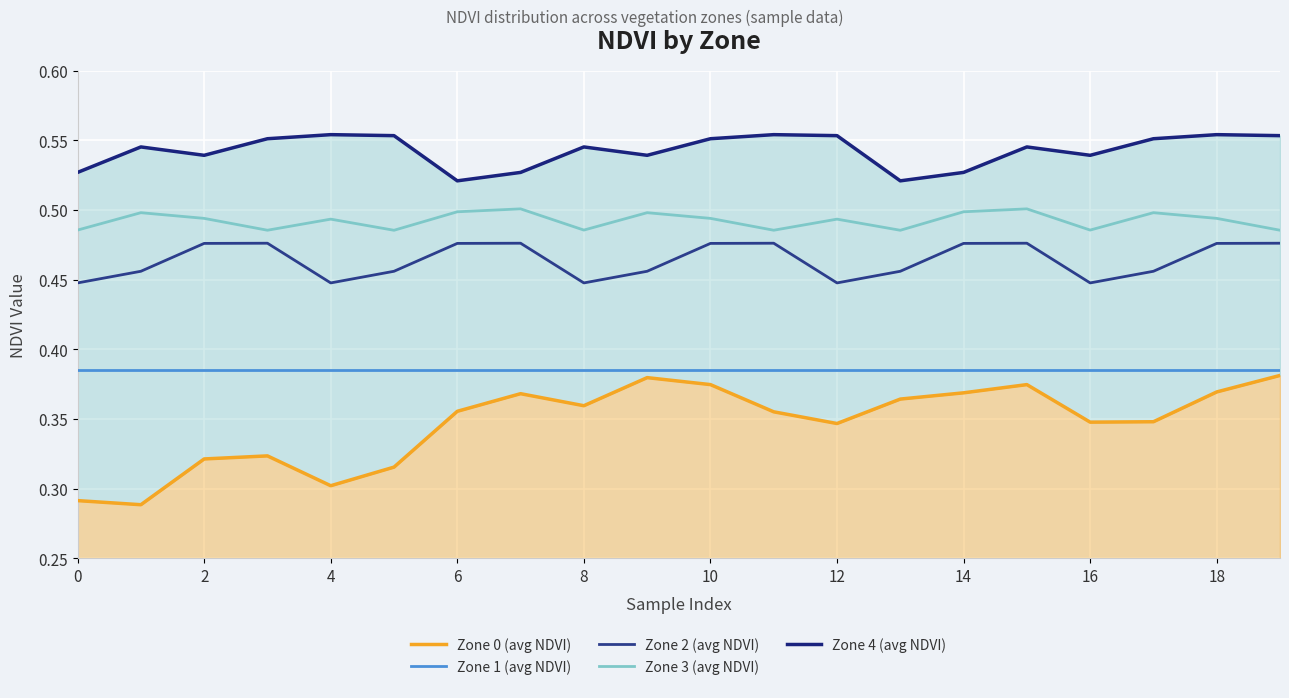

How many lines are shown in the chart?

5